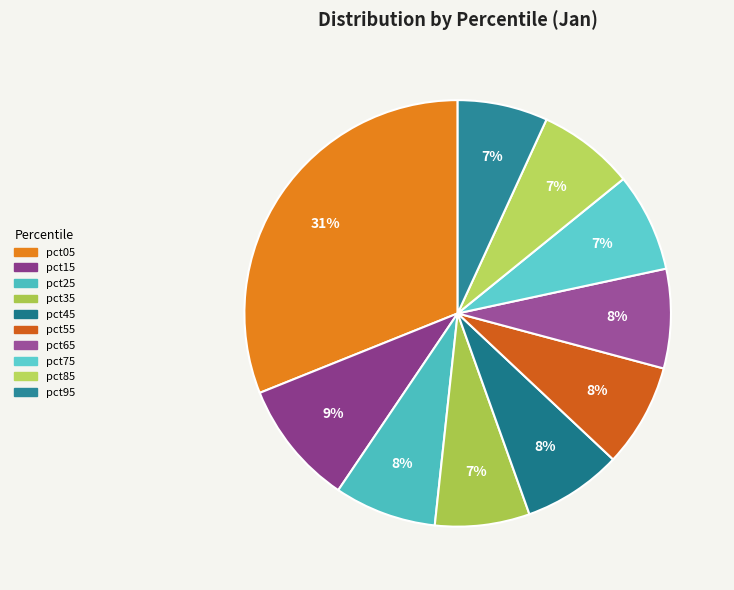

Does any single category account for the majority?

No